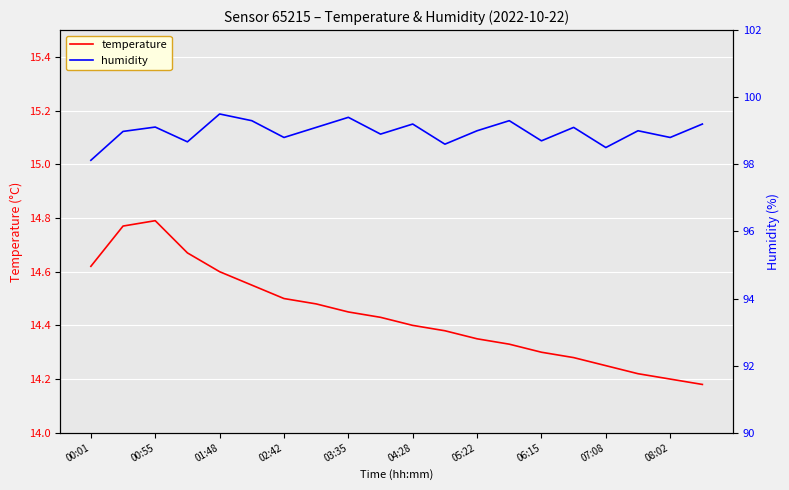

The temperature series shows 14.2 at 19. True or false?

True